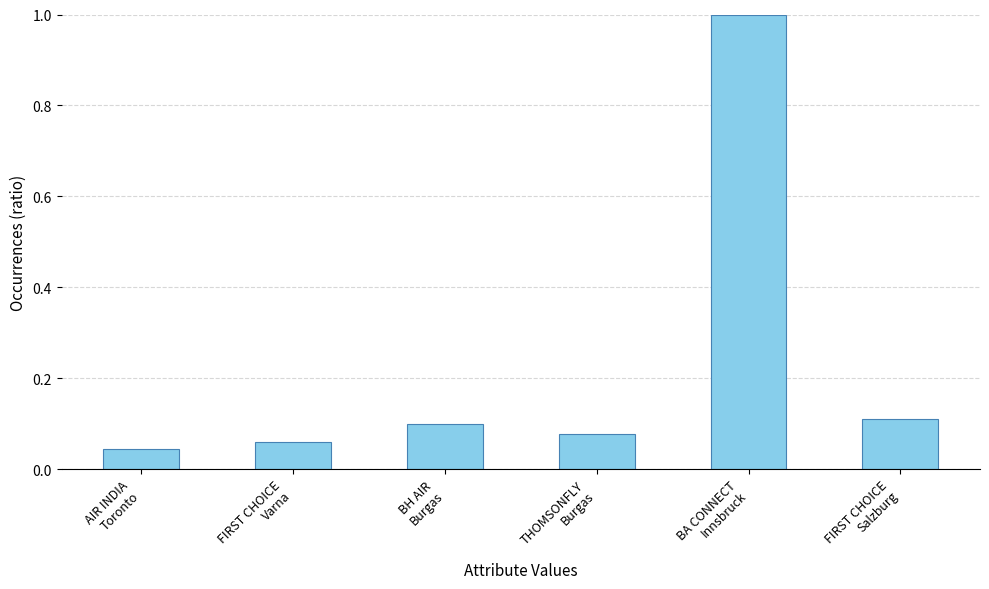

What is the sum of all values?

1.4